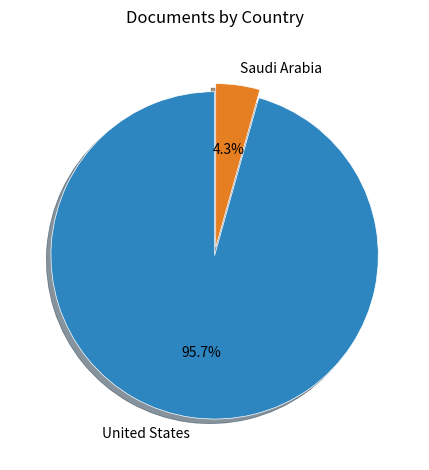

Is it true that United States is 91% of the pie?

False